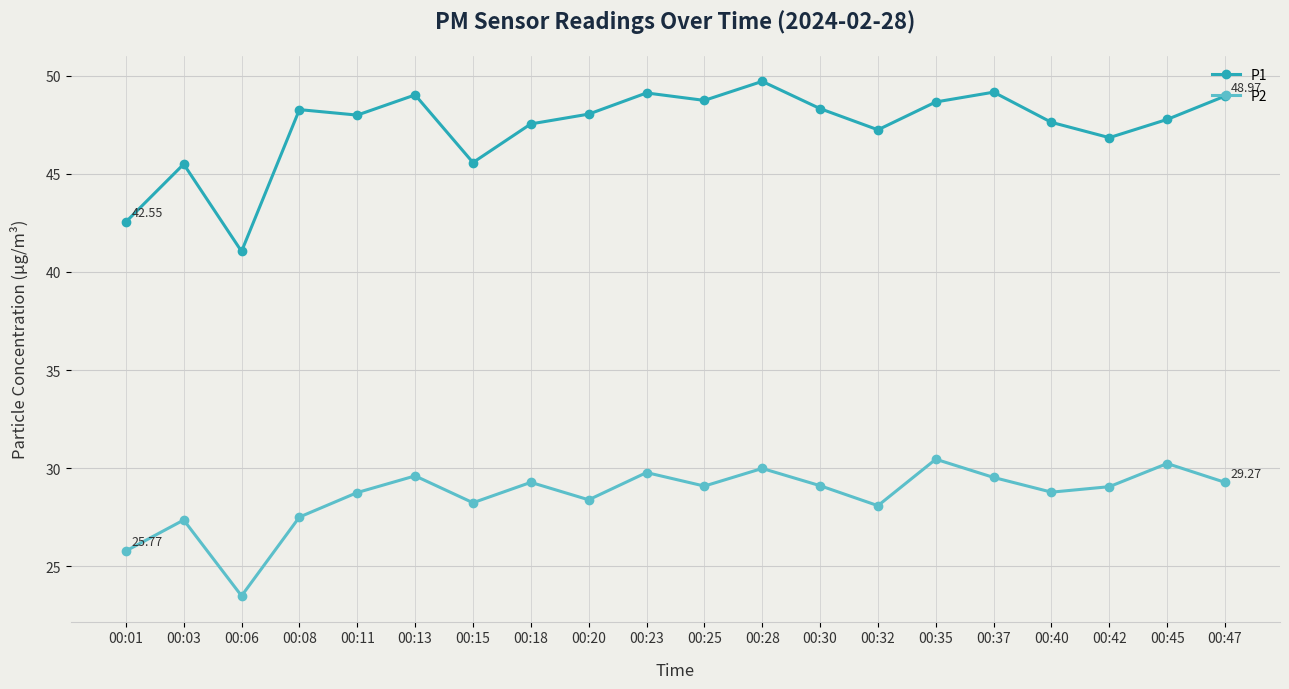

True or false: P2 and P1 cross at least once.

False